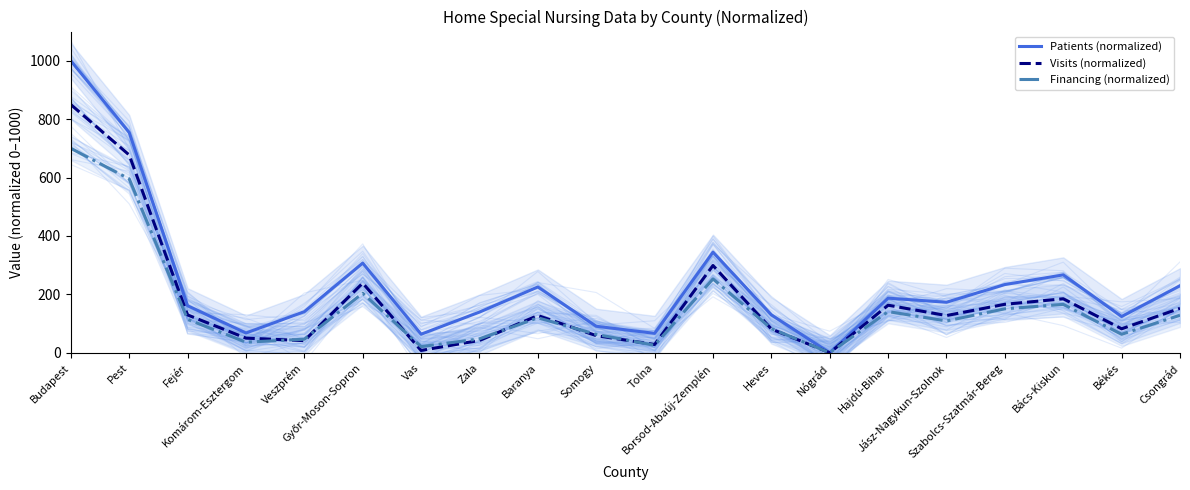

The value of Patients (normalized) at Somogy is 90.8. True or false?

True